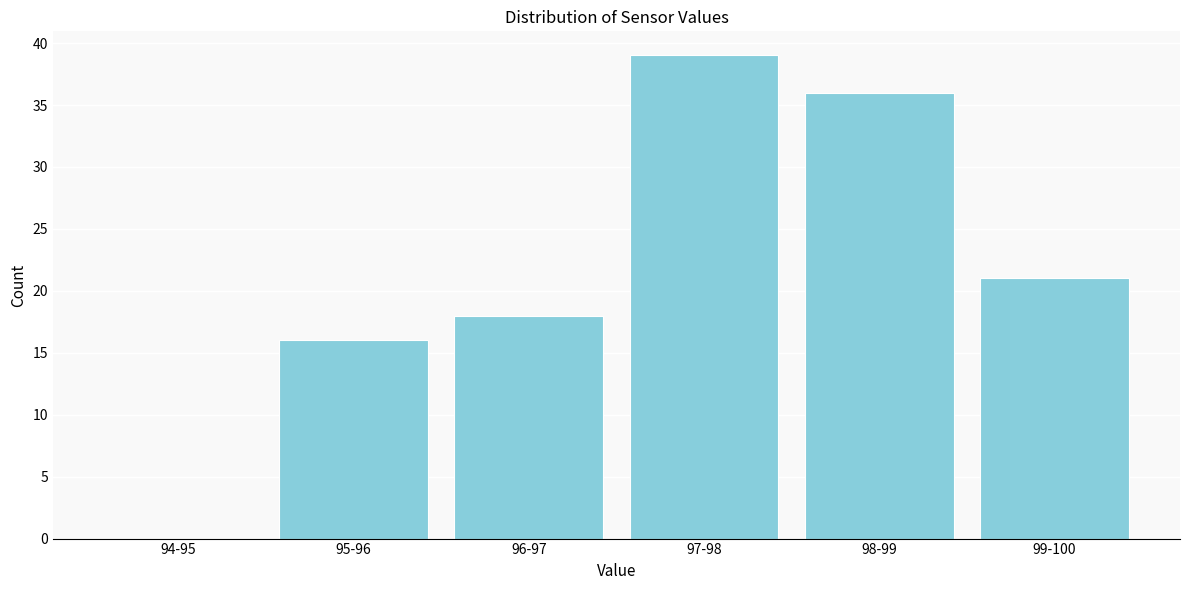

Reading right to left, transcribe all the data shown in this chart.

99-100=21	98-99=36	97-98=39	96-97=18	95-96=16	94-95=0